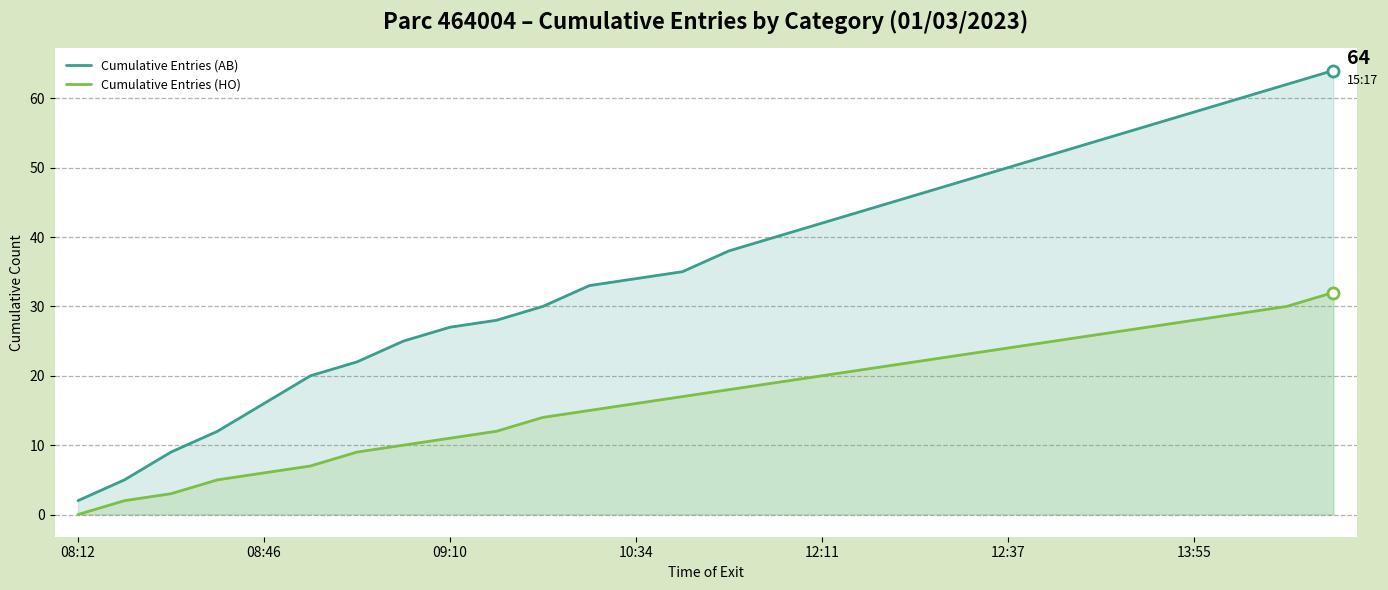

Rank the series at 11 from highest to lowest value.

Cumulative Entries (AB), Cumulative Entries (HO)